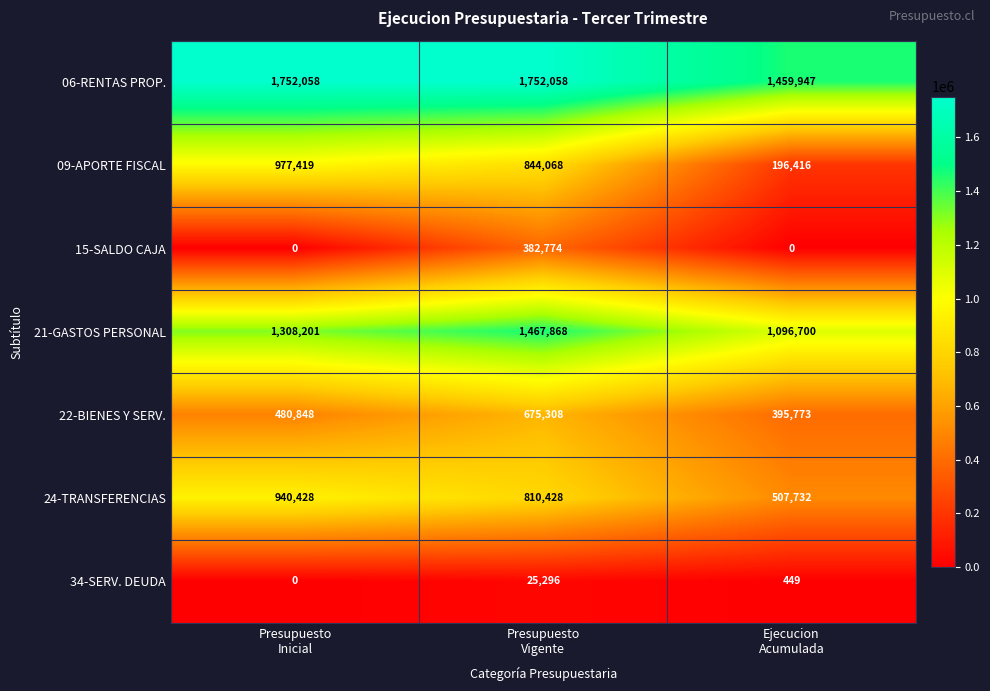

Which series has the largest total across all categories?

06-RENTAS PROP.